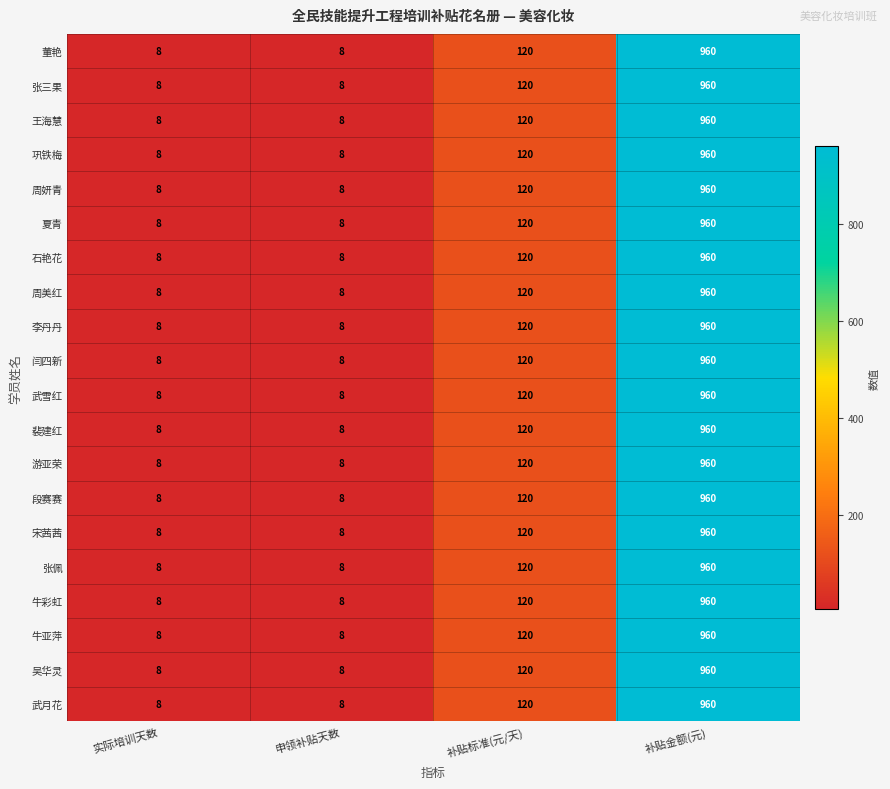

The 吴华灵 series shows 161 at 补贴标准(元/天). True or false?

False